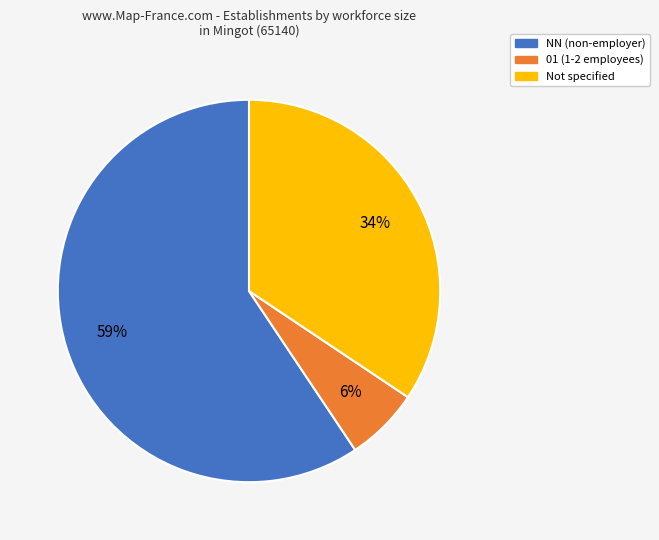

To the nearest percent, what is the average slice percentage?

33%